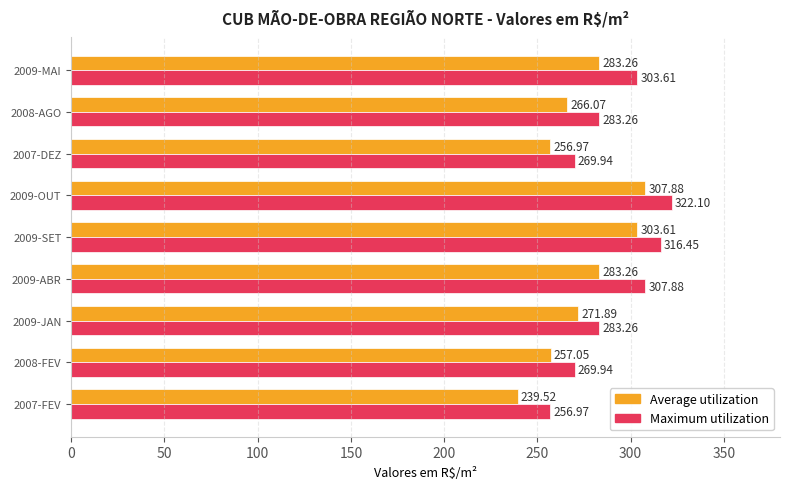

Which series changed the most between 2008-FEV and 2008-AGO?

Maximum utilization